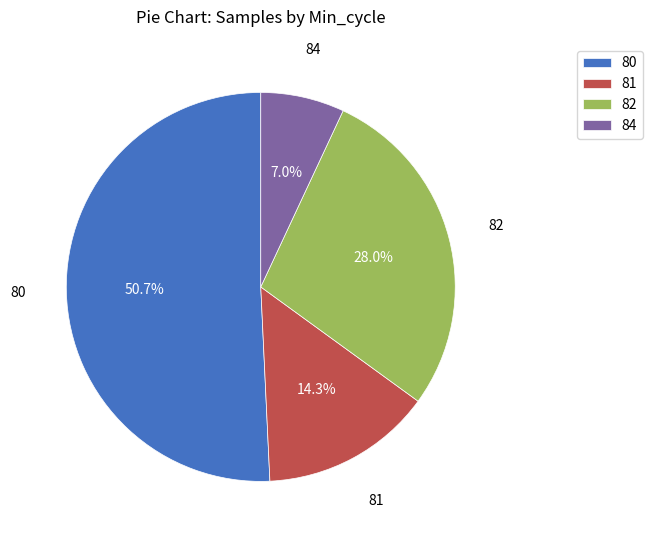

What percentage is NOT represented by 80?

49.3%